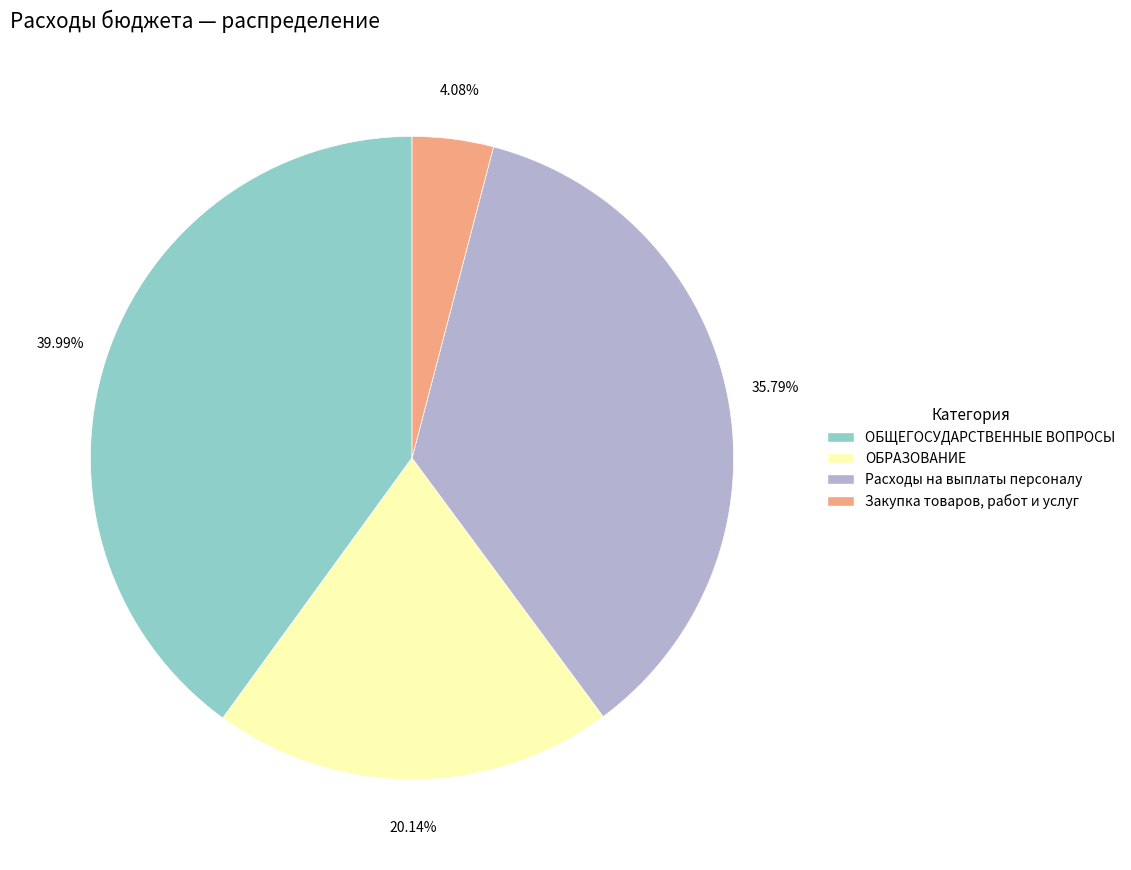

Which has a higher value, Закупка товаров, работ и услуг or Расходы на выплаты персоналу?

Расходы на выплаты персоналу